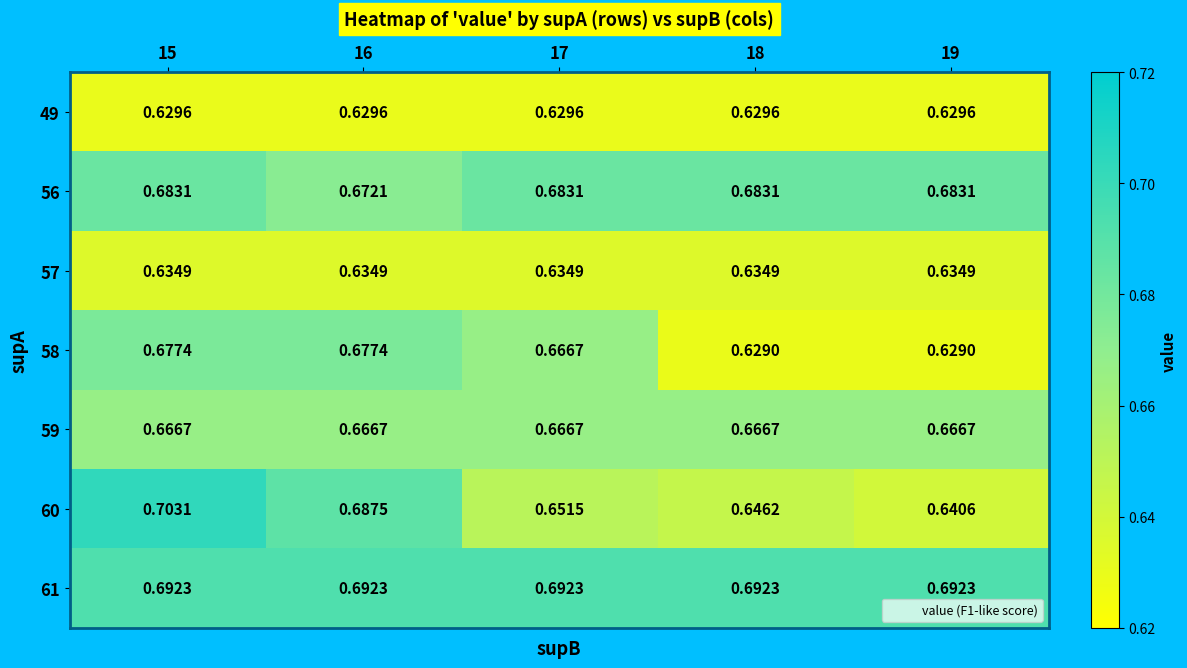

Is the value of 59 at 18 greater than the value of 58 at 15?

No